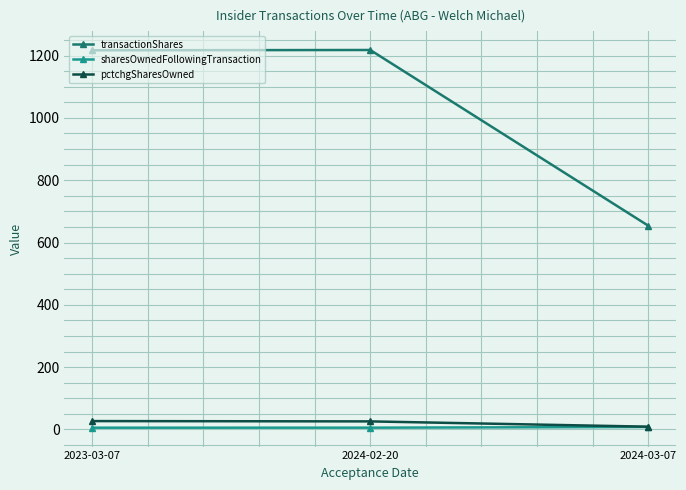

Rank the series by their maximum value, from lowest to highest.

sharesOwnedFollowingTransaction, pctchgSharesOwned, transactionShares